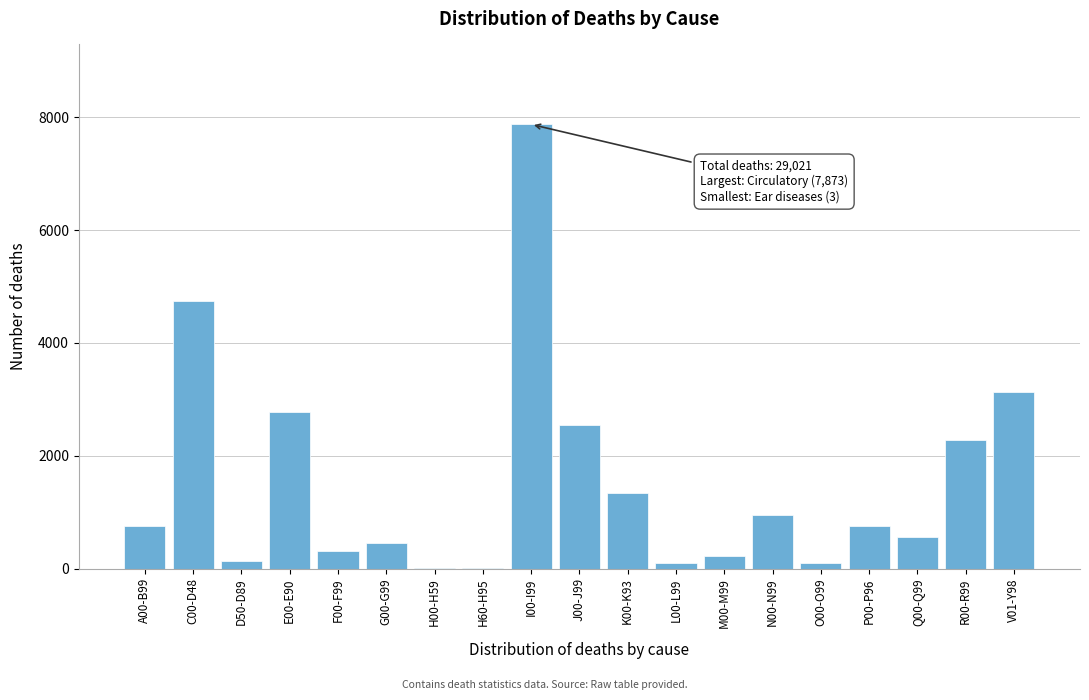

Approximately how many times larger is the value at J00-J99 compared to N00-N99?

2.7